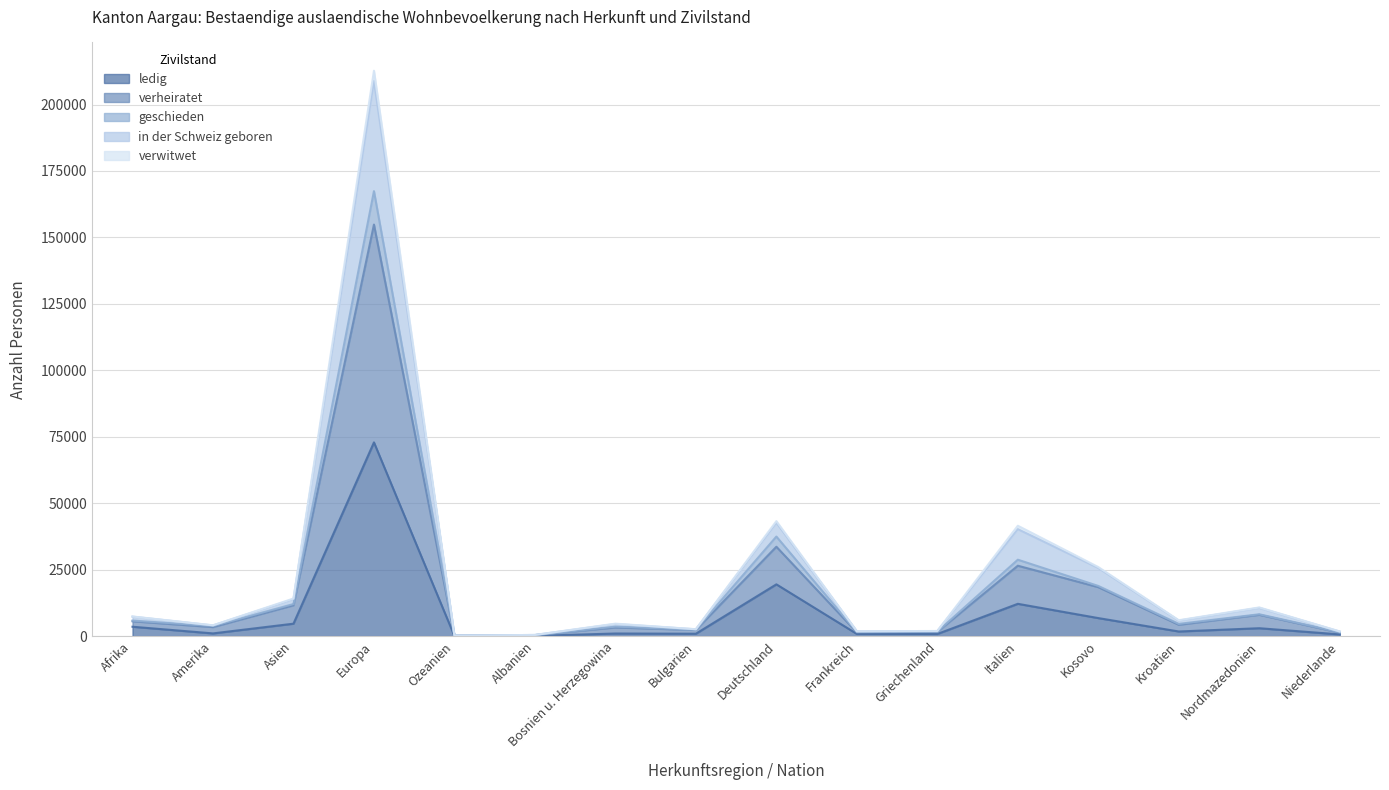

The value of in der Schweiz geboren at Europa is 137307. True or false?

False